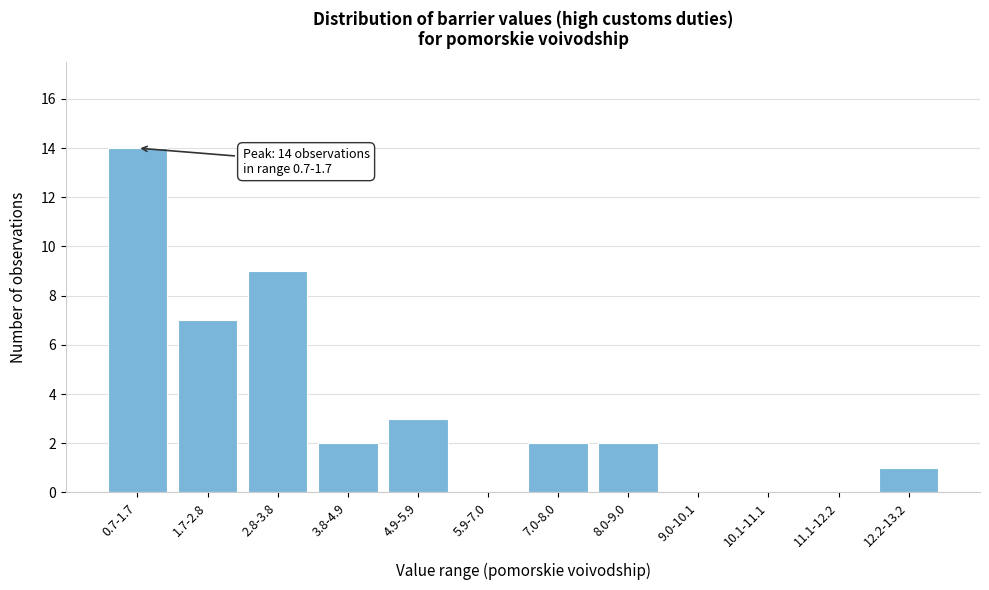

Reading left to right, extract all data points from this chart.

0.7-1.7=14	1.7-2.8=7	2.8-3.8=9	3.8-4.9=2	4.9-5.9=3	5.9-7.0=0	7.0-8.0=2	8.0-9.0=2	9.0-10.1=0	10.1-11.1=0	11.1-12.2=0	12.2-13.2=1